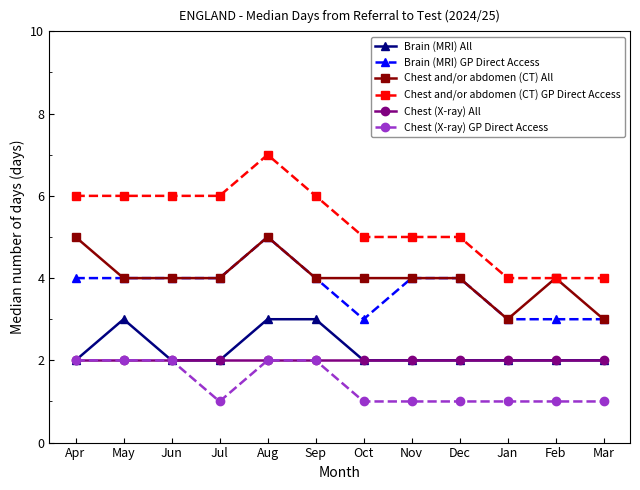

What is the label of the 1st point from the right?

Mar